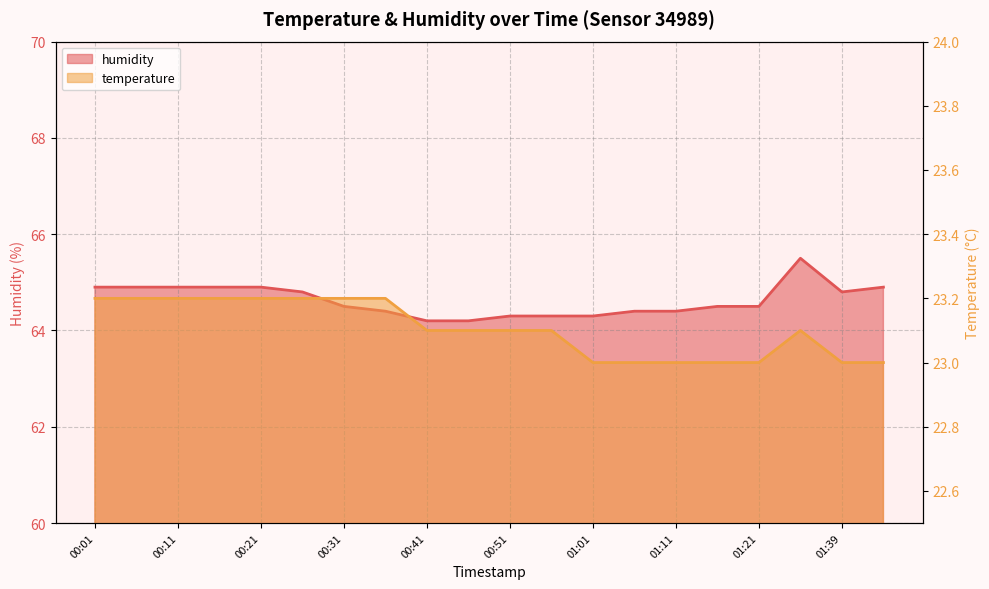

Which series has the largest total across all categories?

humidity